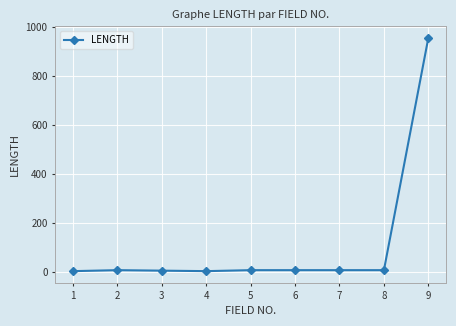

What is the average value?

111